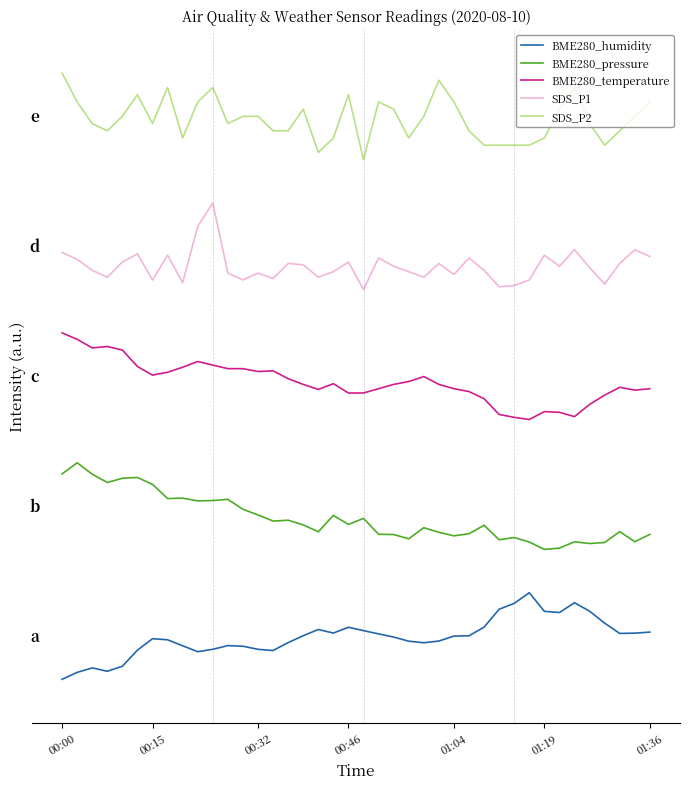

Which series has the widest spread of values?

BME280_humidity